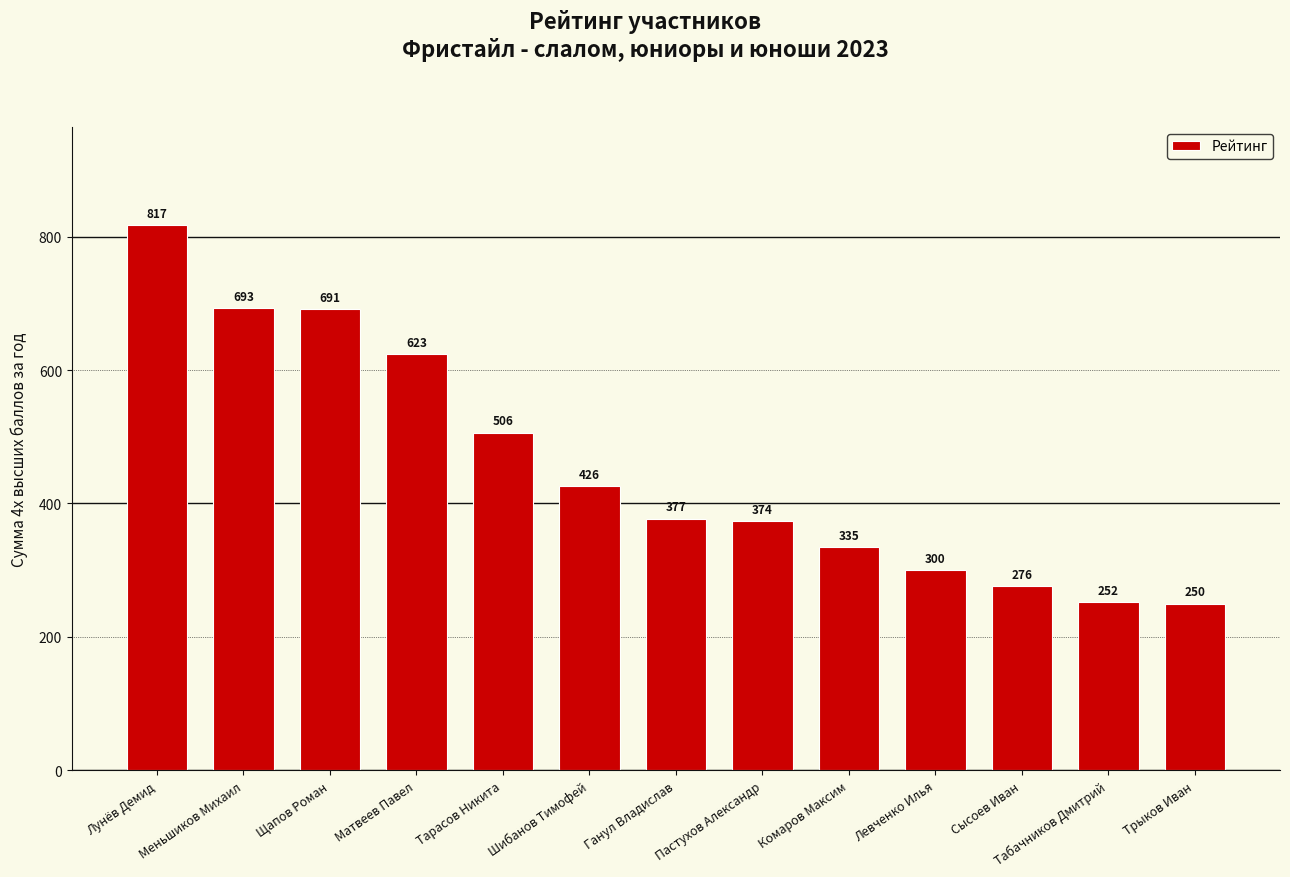

List the labels in order of value, smallest first.

Трыков Иван, Табачников Дмитрий, Сысоев Иван, Левченко Илья, Комаров Максим, Пастухов Александр, Ганул Владислав, Шибанов Тимофей, Тарасов Никита, Матвеев Павел, Щапов Роман, Меньшиков Михаил, Лунёв Демид